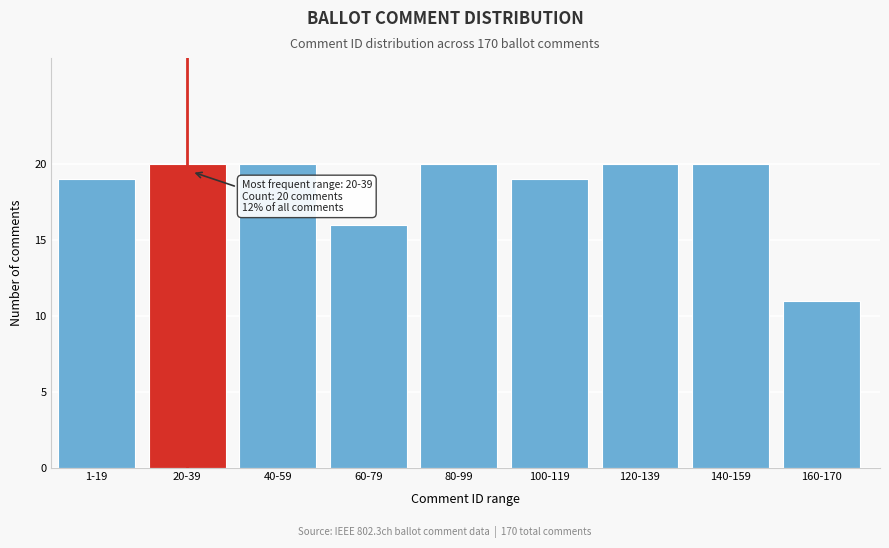

Reading left to right, what are all the values shown in this chart?

19	20	20	16	20	19	20	20	11